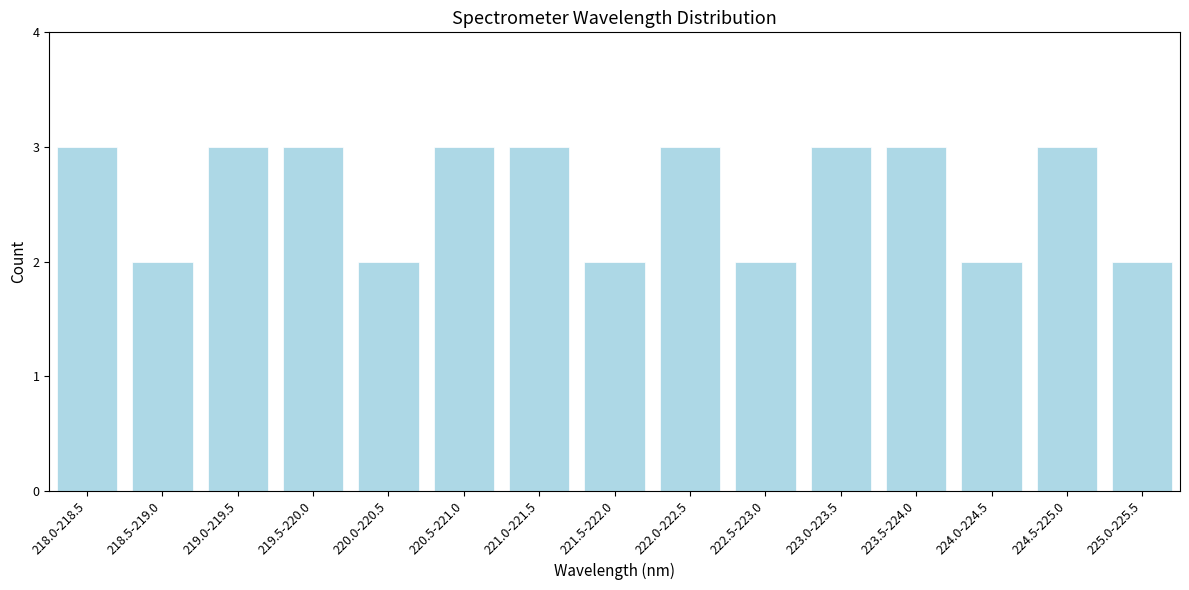

Reading left to right, extract all data points from this chart.

218.0-218.5=3	218.5-219.0=2	219.0-219.5=3	219.5-220.0=3	220.0-220.5=2	220.5-221.0=3	221.0-221.5=3	221.5-222.0=2	222.0-222.5=3	222.5-223.0=2	223.0-223.5=3	223.5-224.0=3	224.0-224.5=2	224.5-225.0=3	225.0-225.5=2